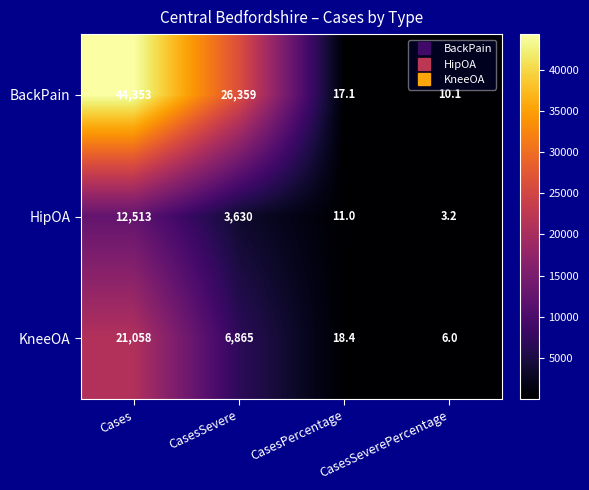

Rank the series by their maximum value, from highest to lowest.

BackPain, KneeOA, HipOA